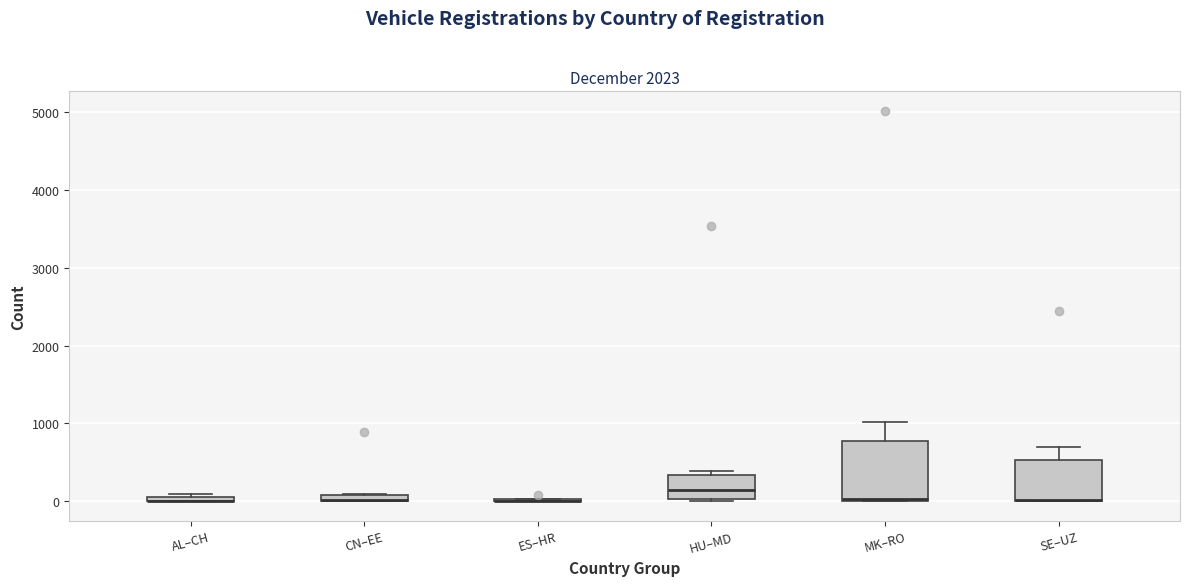

Which box is the tallest, from its lower edge to its upper edge?

MK–RO